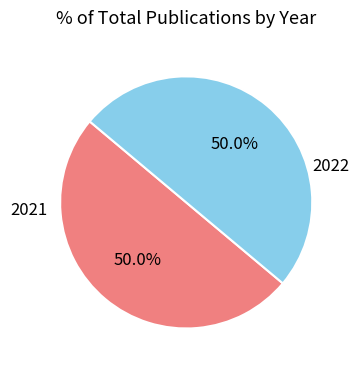

Rank the categories by value from lowest to highest.

2021, 2022